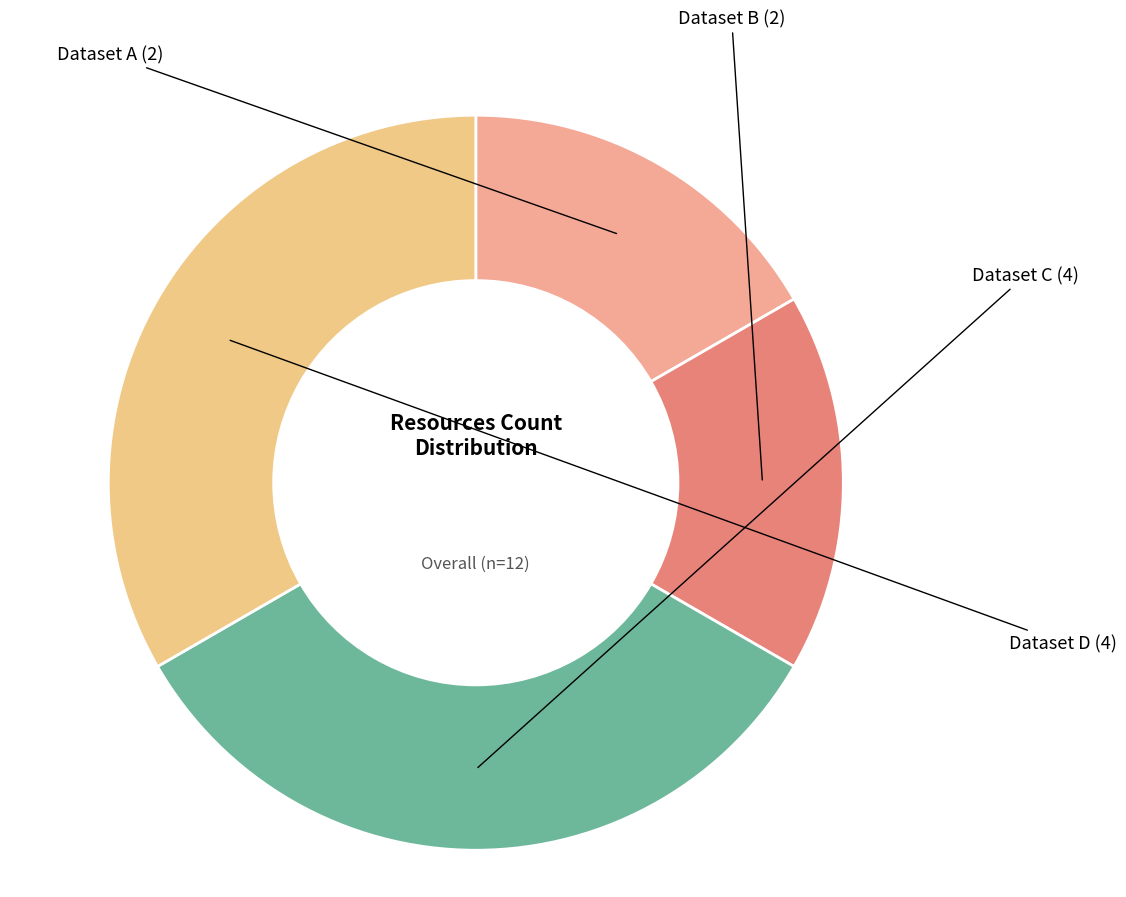

How many segments does this pie chart have?

4